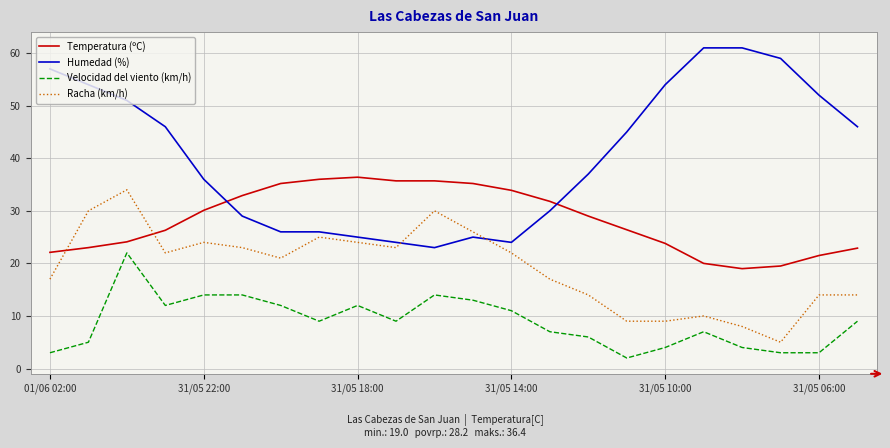

What is the greatest value displayed?

61.0